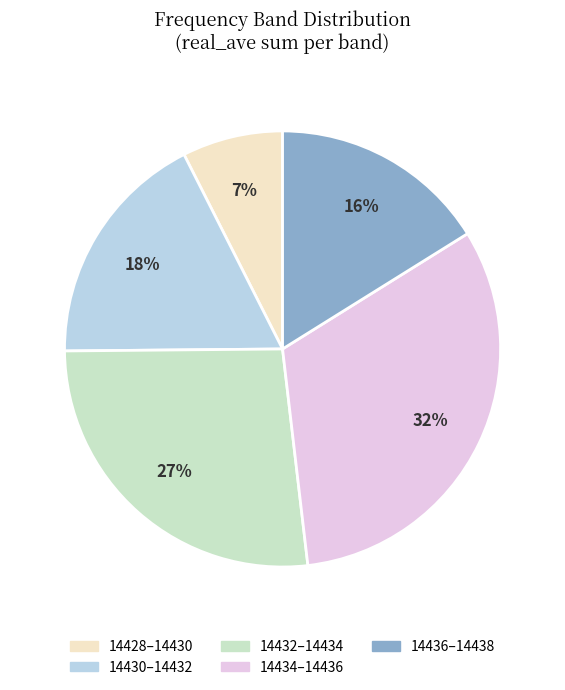

Does any single category account for the majority?

No